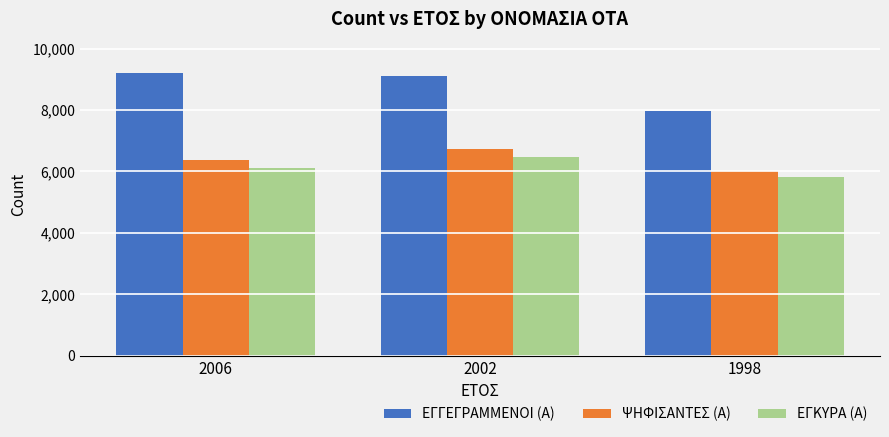

Which series has the largest total across all categories?

ΕΓΓΕΓΡΑΜΜΕΝΟΙ (Α)